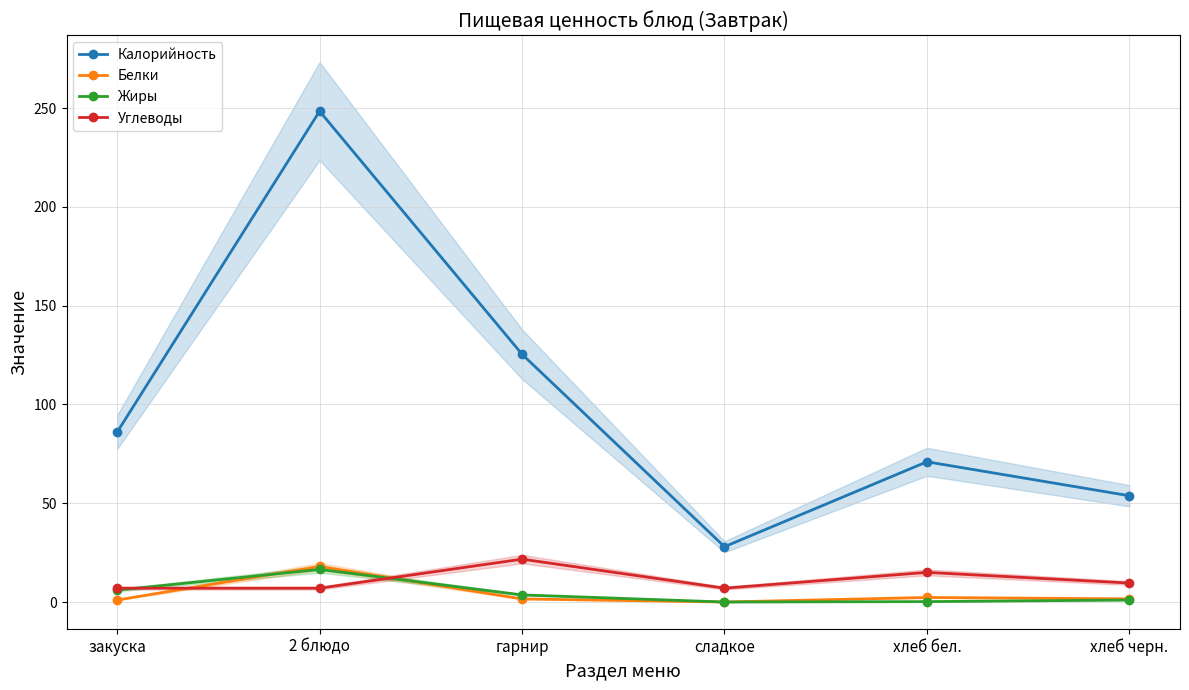

The Жиры series shows -10.4 at сладкое. True or false?

False